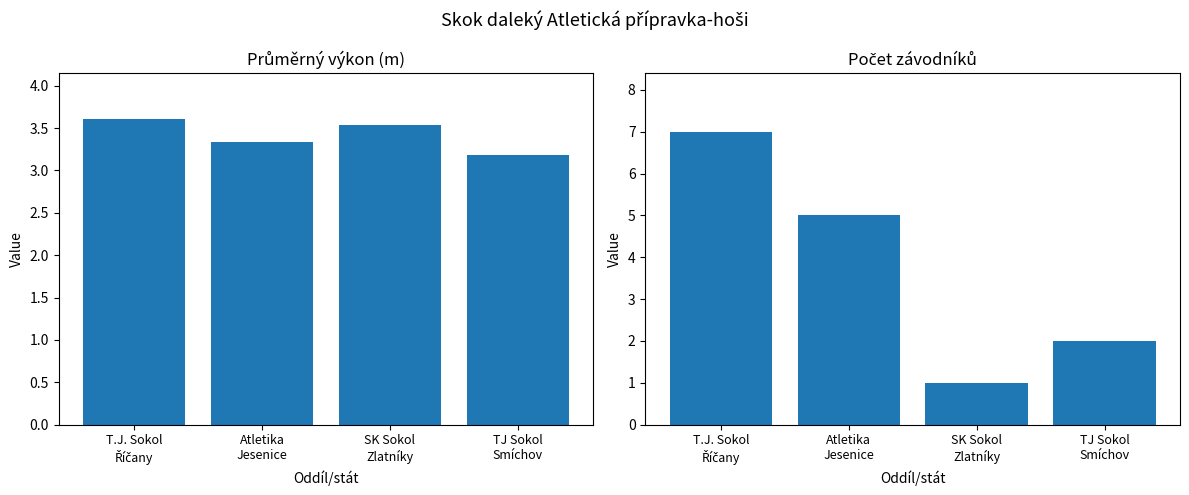

Reading left to right, extract all data points from this chart.

Průměrný výkon: T.J. Sokol
Říčany=3.6	Atletika
Jesenice=3.3	SK Sokol
Zlatníky=3.5	TJ Sokol
Smíchov=3.2
Počet závodníků: T.J. Sokol
Říčany=7.0	Atletika
Jesenice=5.0	SK Sokol
Zlatníky=1.0	TJ Sokol
Smíchov=2.0